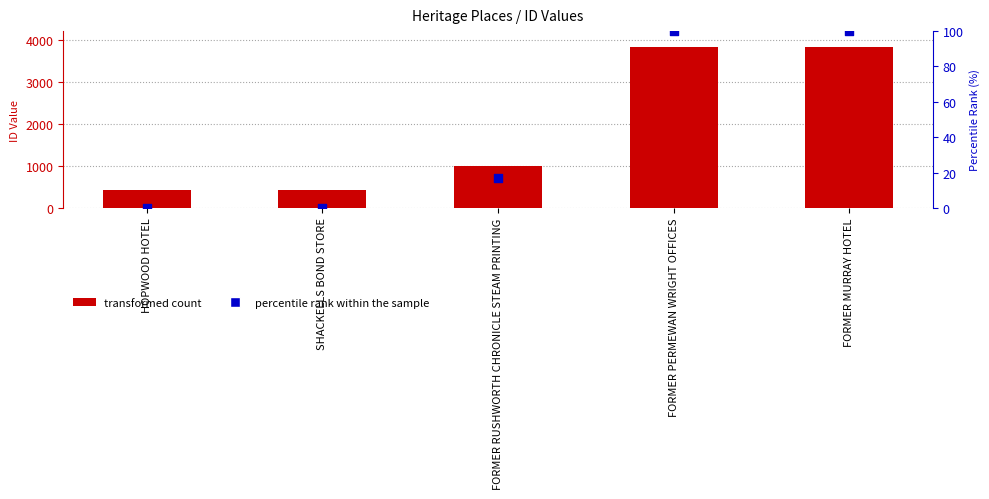

Which series has the largest total across all categories?

ID